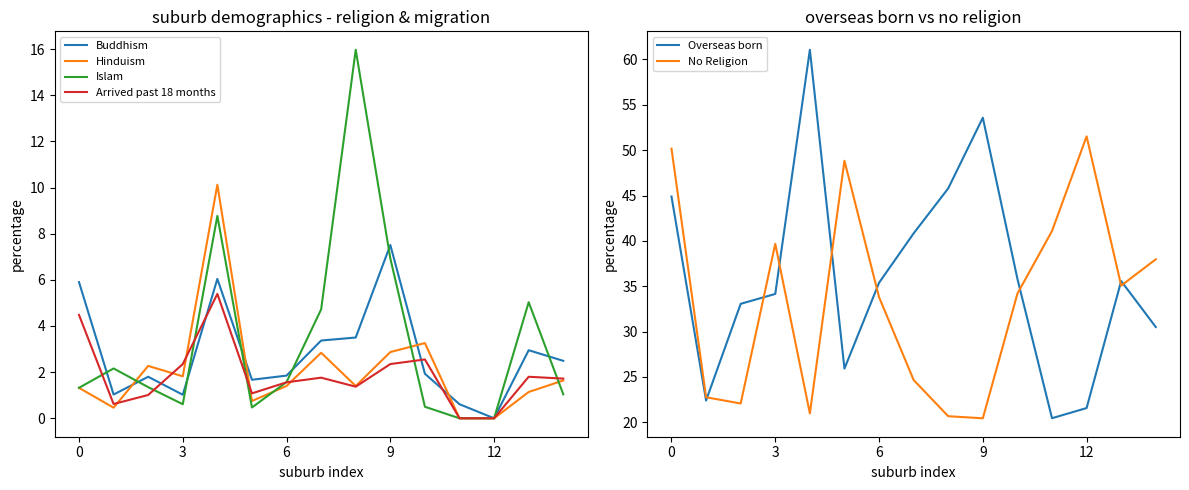

What are all the series names shown in the legend?

Buddhism, Hinduism, Islam, Arrived past 18 months, Overseas born, No Religion